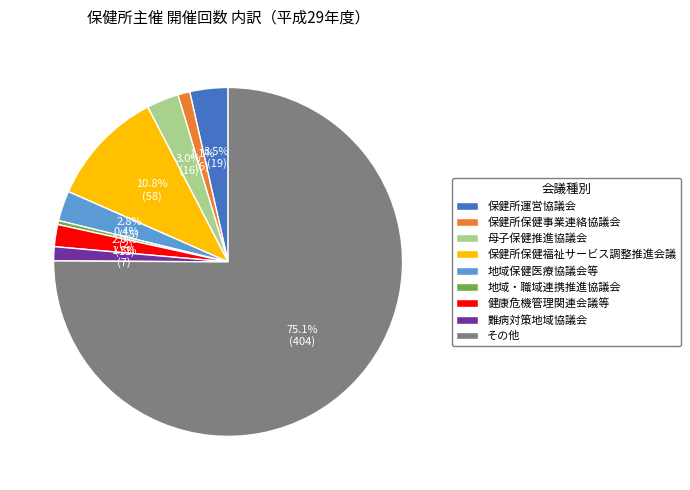

Is there any slice that represents more than half of the pie?

Yes